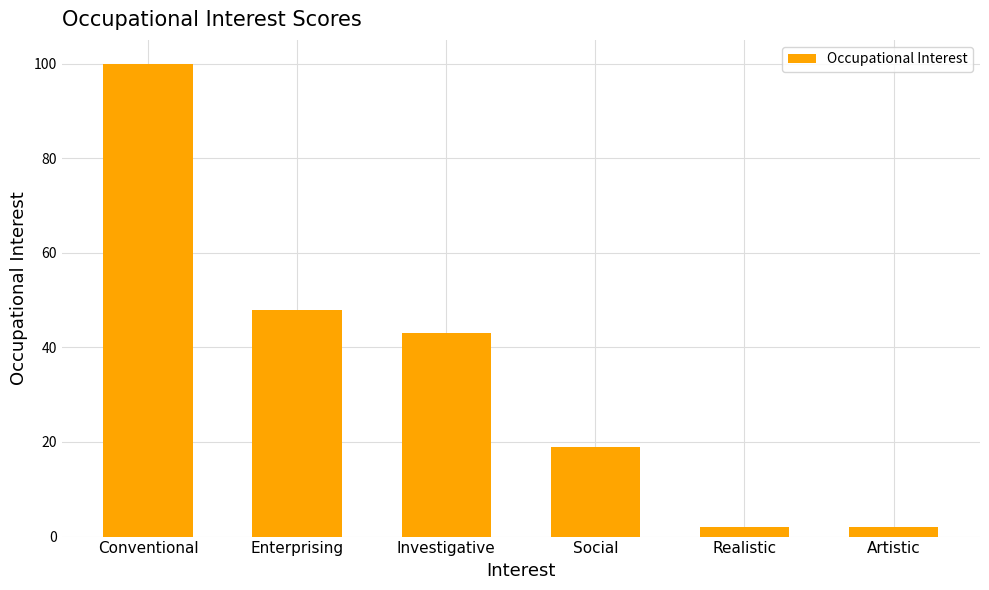

What value does the data have at Social?

19